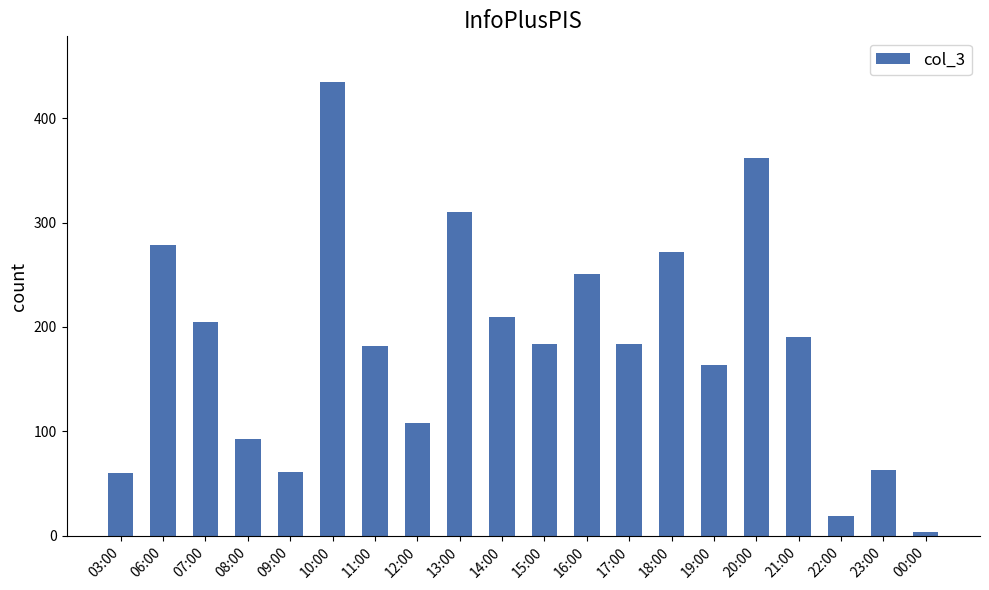

At which label is the value closest to 219?

14:00